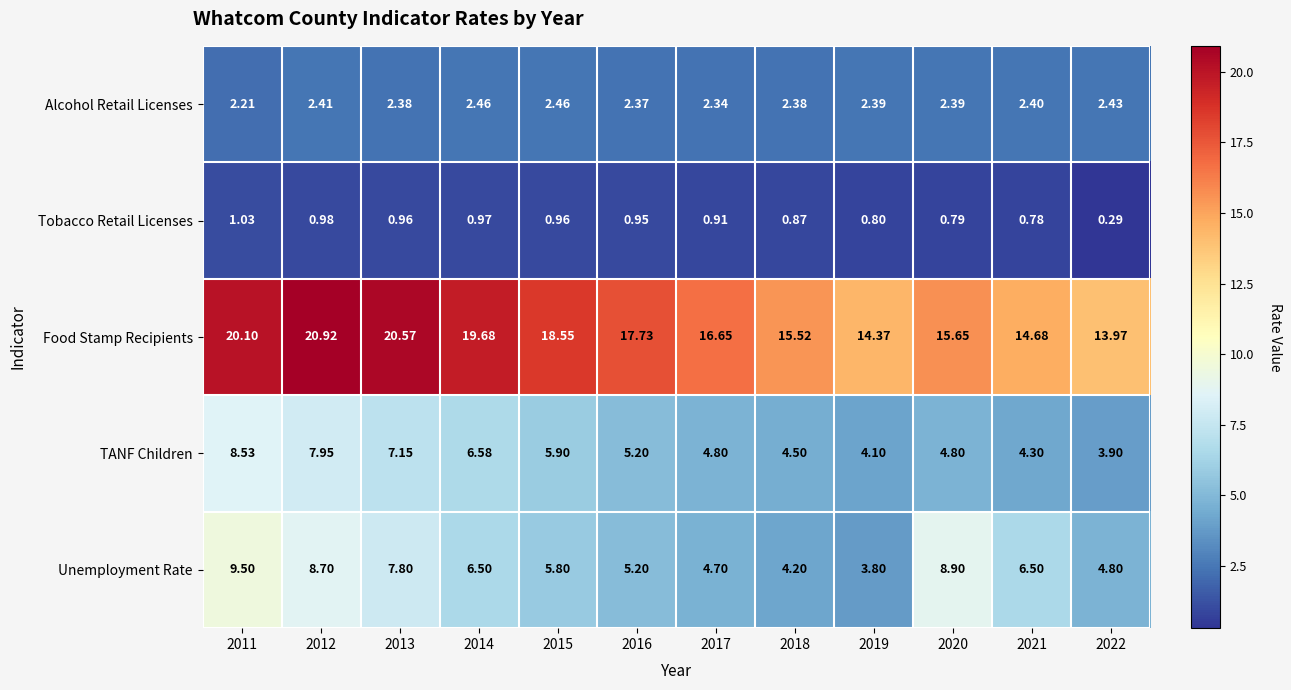

What is the difference between the highest and lowest values at 2017?

15.7